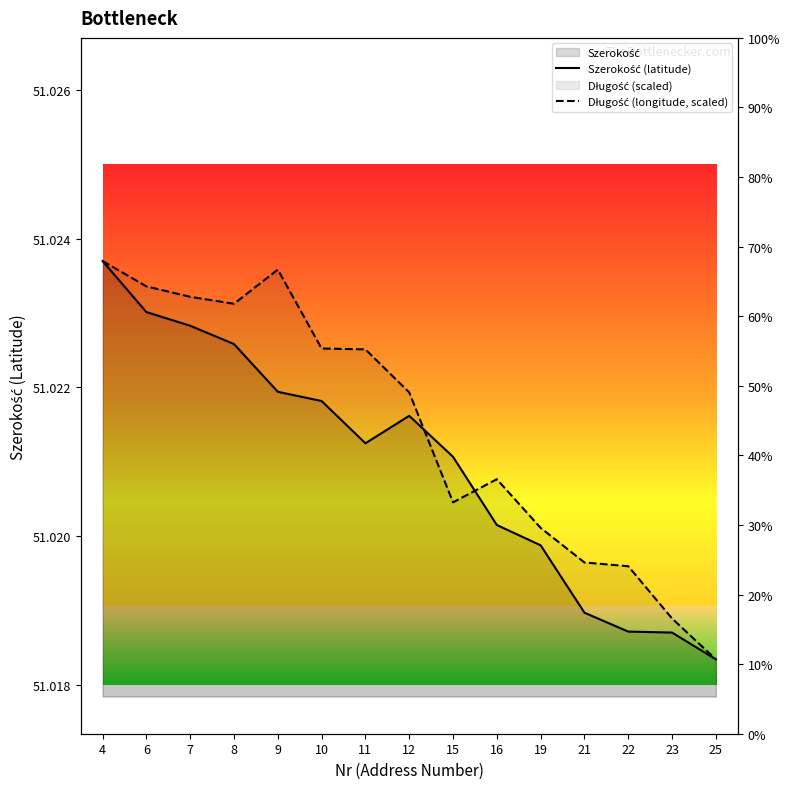

How many Długość (longitude, scaled) values are between 51 and 52?

15